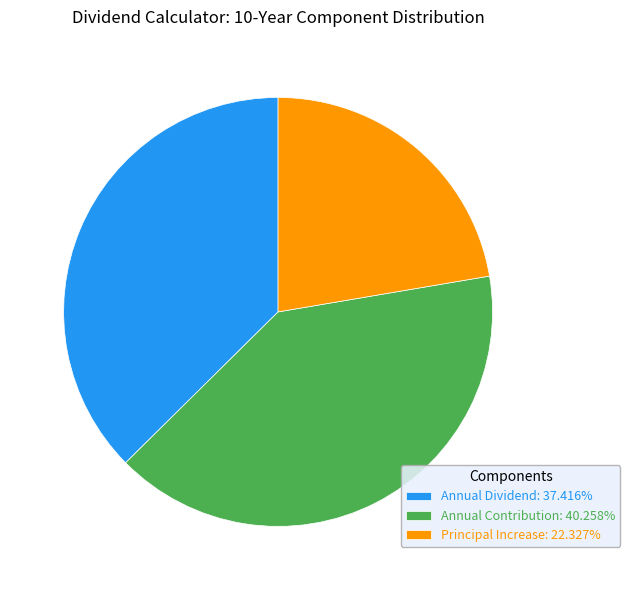

Is Annual Contribution: 40.258% the majority of the pie?

No